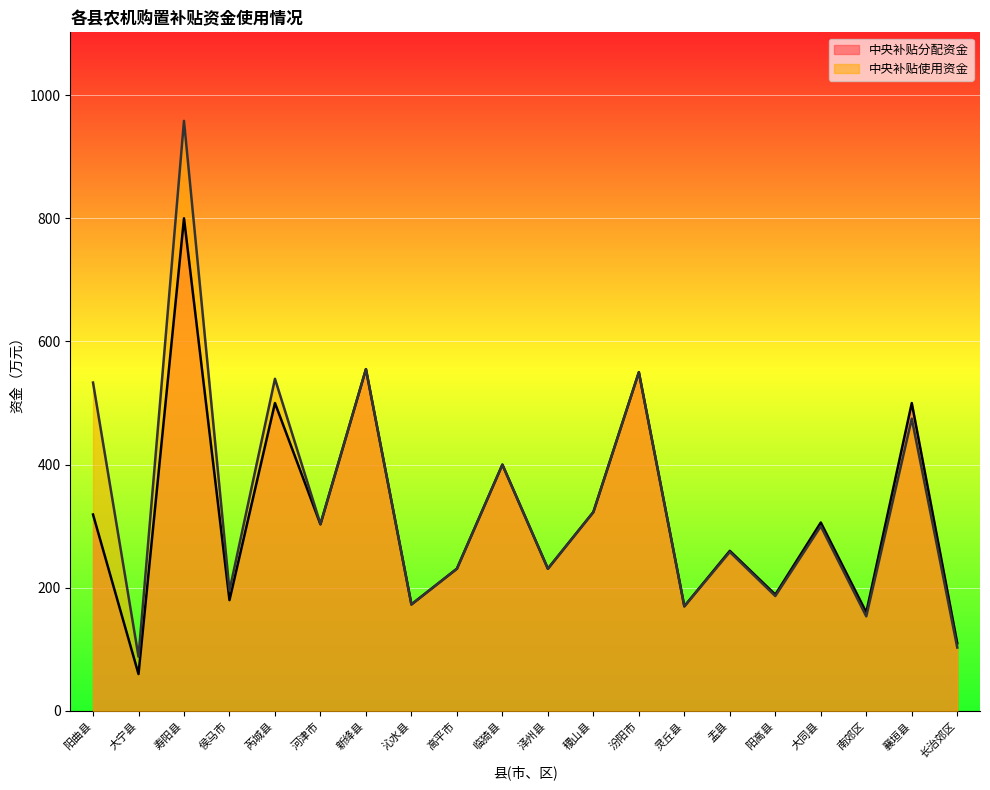

True or false: 中央补贴使用资金 and 中央补贴分配资金 cross at least once.

False